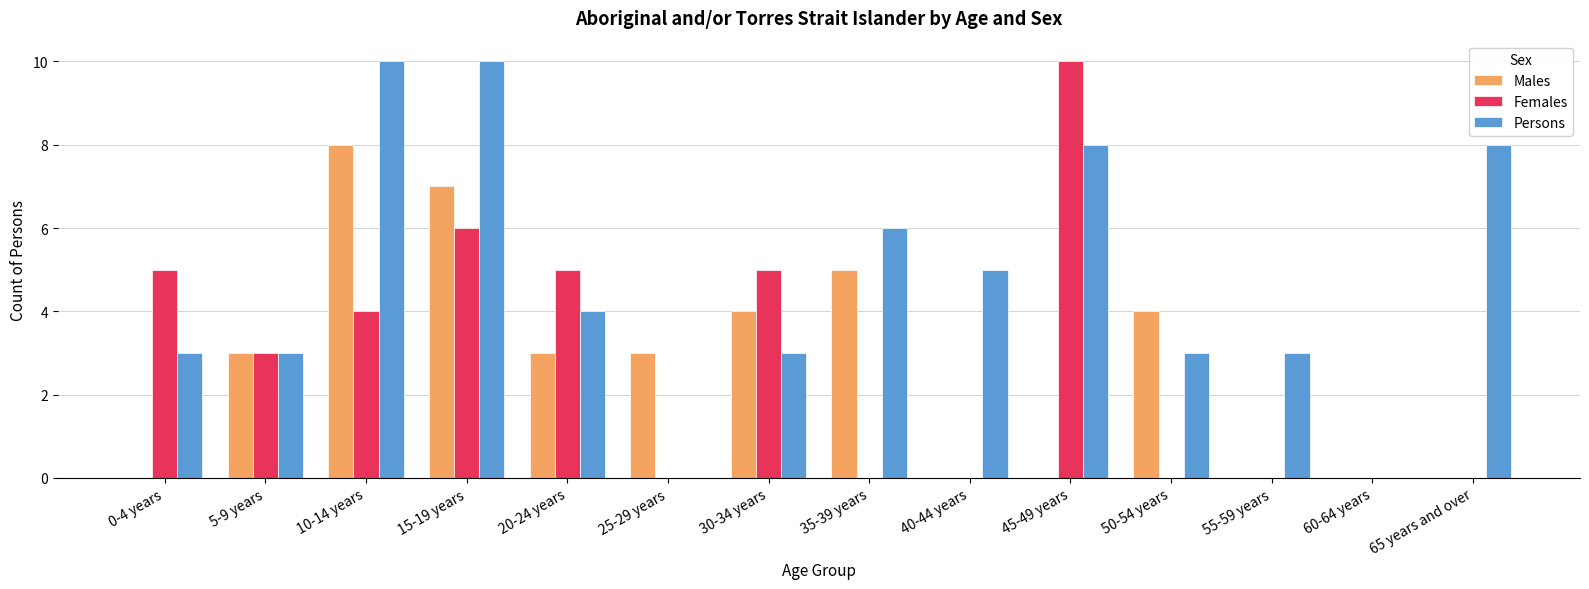

What is the greatest value displayed?

10